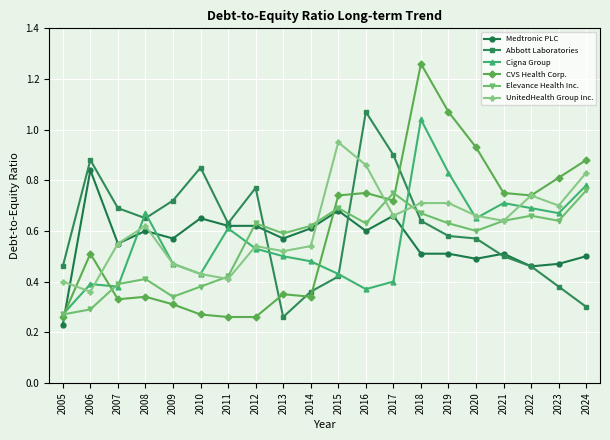

At which label does Abbott Laboratories reach its peak?

2016